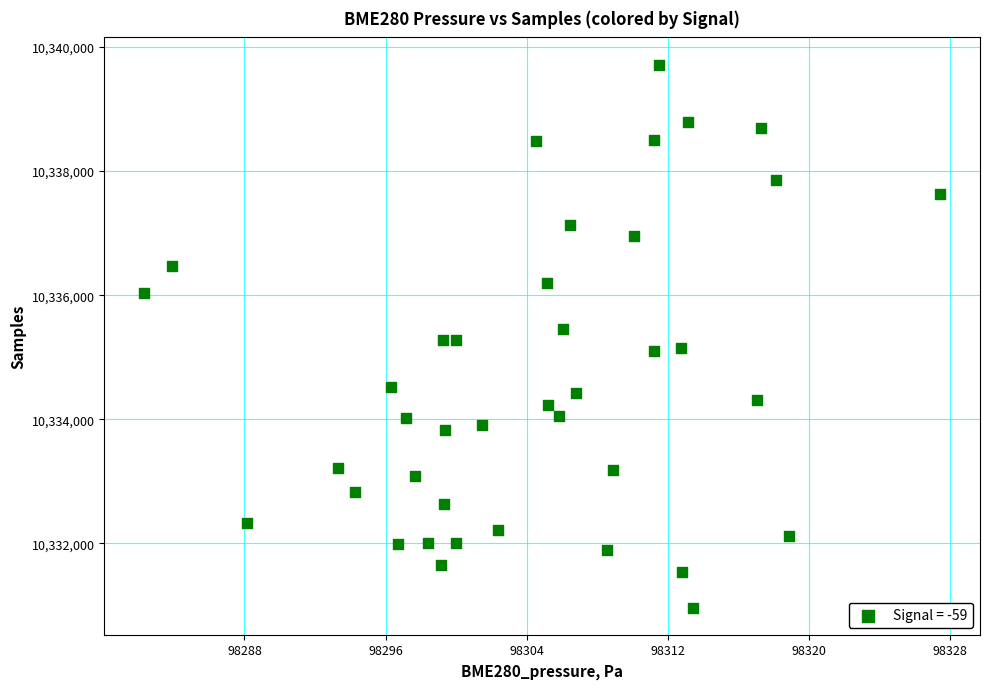

What is the range of Y values (max minus min)?

8749